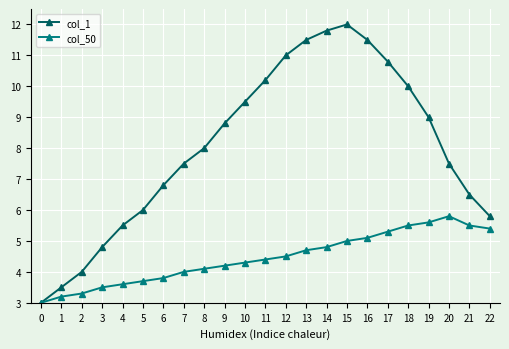

Reading left to right, what are all the values shown in this chart?

col_1: 0=3.0	1=3.5	2=4.0	3=4.8	4=5.5	5=6.0	6=6.8	7=7.5	8=8.0	9=8.8	10=9.5	11=10.2	12=11.0	13=11.5	14=11.8	15=12.0	16=11.5	17=10.8	18=10.0	19=9.0	20=7.5	21=6.5	22=5.8
col_50: 0=3.0	1=3.2	2=3.3	3=3.5	4=3.6	5=3.7	6=3.8	7=4.0	8=4.1	9=4.2	10=4.3	11=4.4	12=4.5	13=4.7	14=4.8	15=5.0	16=5.1	17=5.3	18=5.5	19=5.6	20=5.8	21=5.5	22=5.4